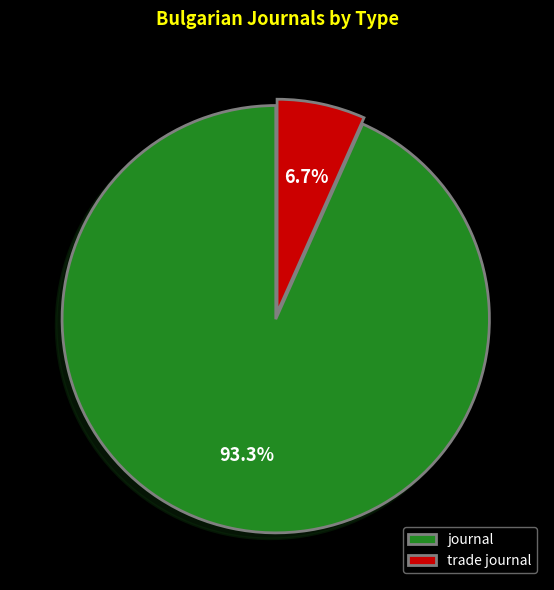

To the nearest percent, what percentage of the pie is journal?

93%